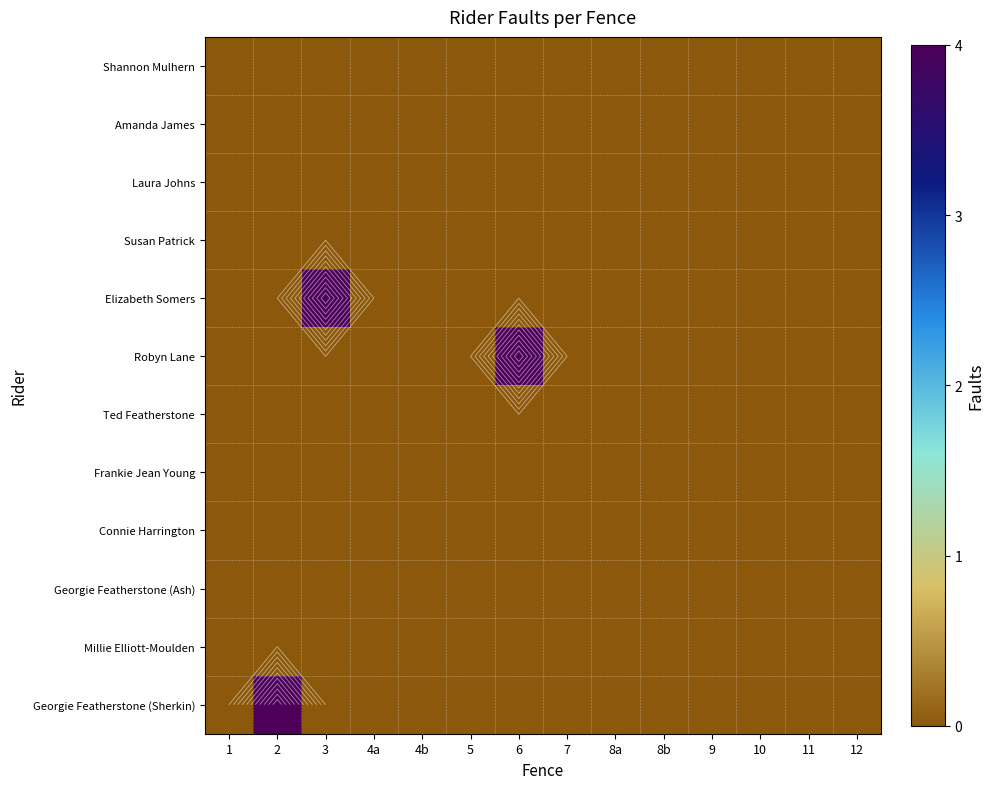

Between 6 and 12, which series saw the biggest shift?

Robyn Lane